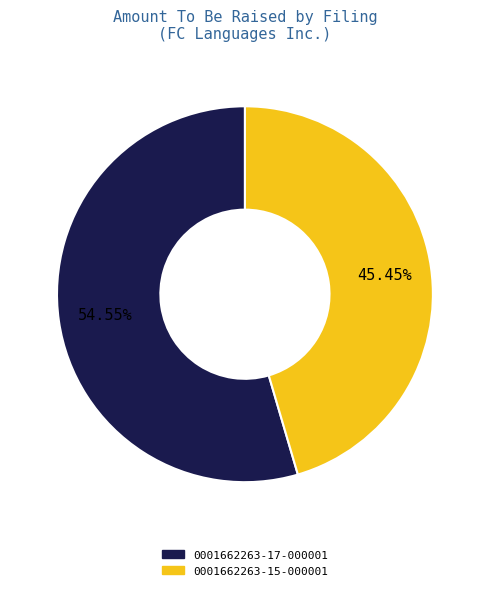

Does 0001662263-17-000001 represent more than half of the total?

Yes